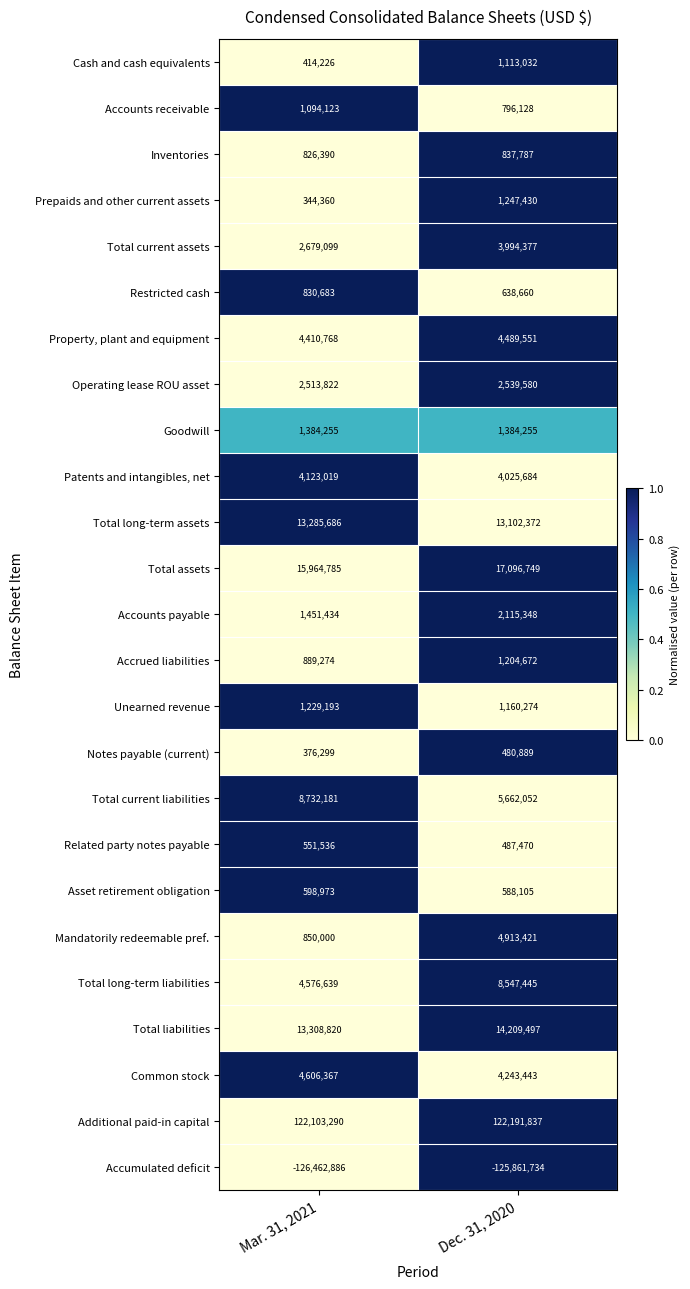

The Total liabilities series shows 3964766 at Dec. 31, 2020. True or false?

False